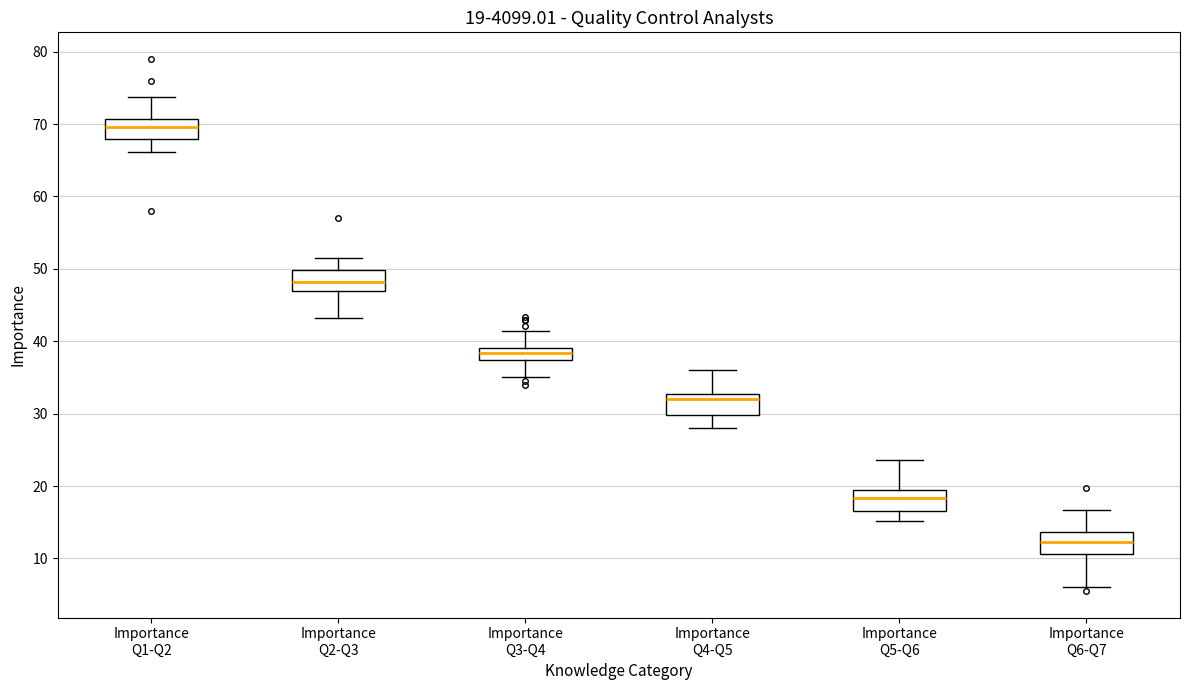

Which box has the lowest median line?

Importance Q6-Q7